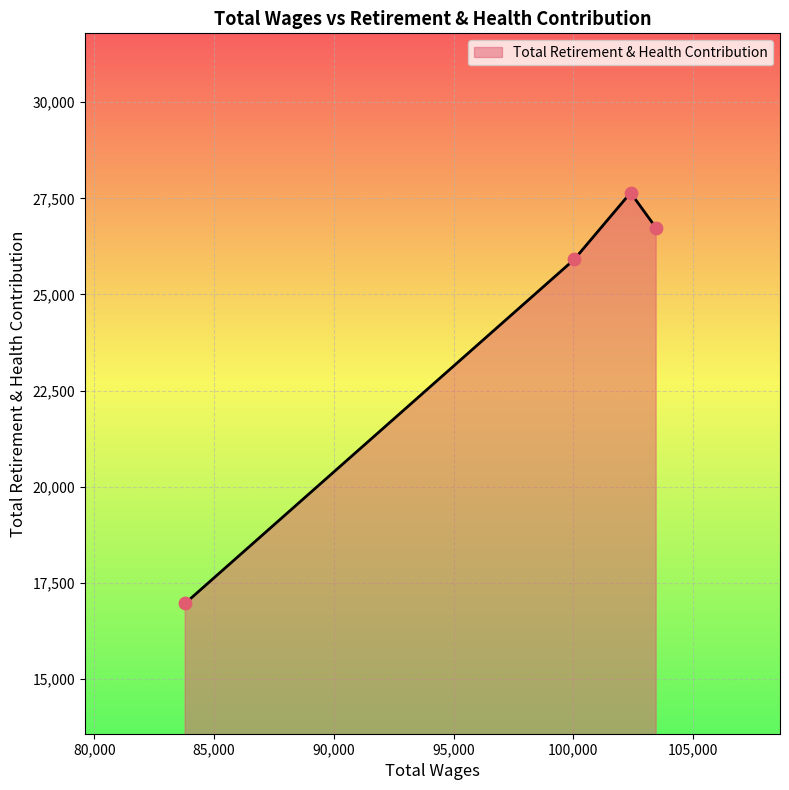

True or false: the data has more than 0 interior local peaks.

True